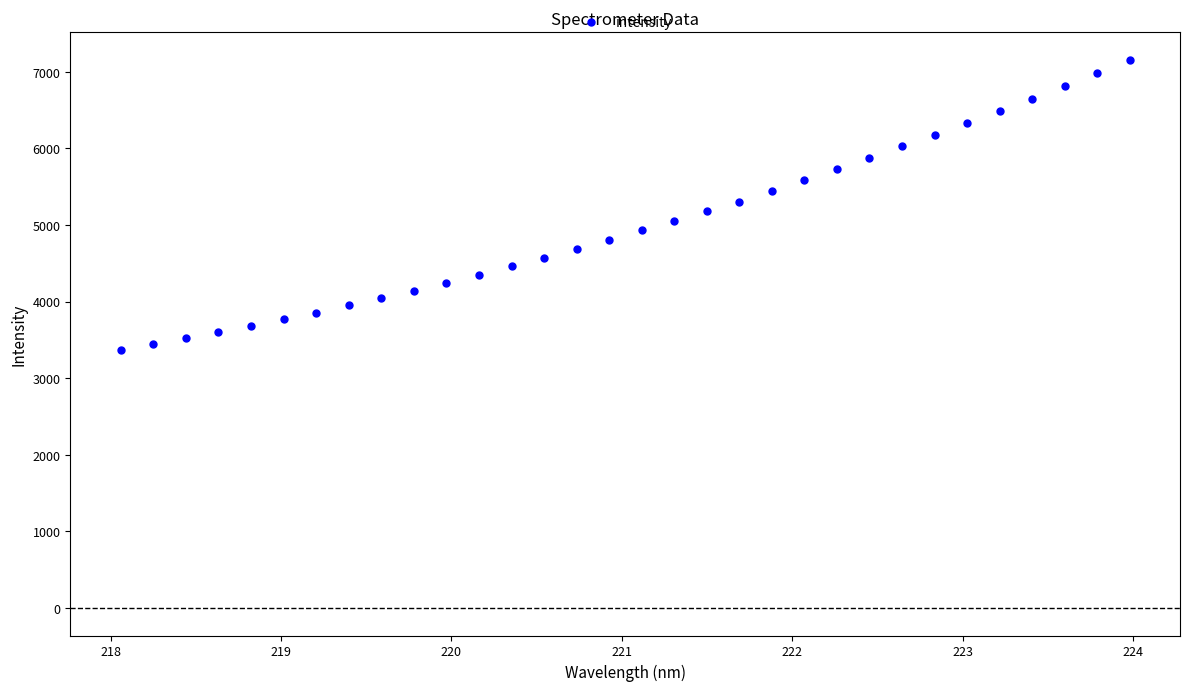

What is the range of Y values (max minus min)?

3788.6